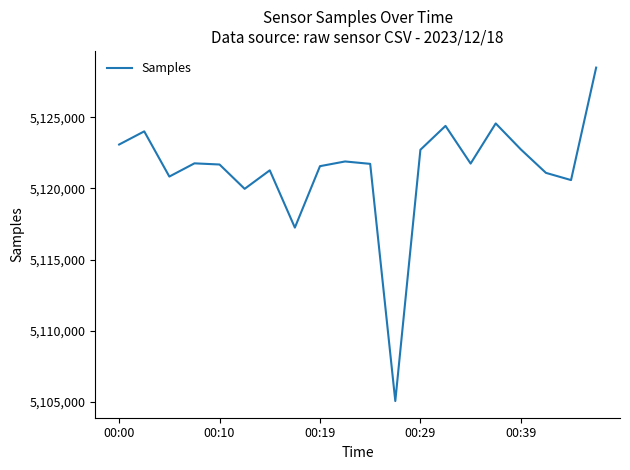

What is the difference between the maximum and minimum values?

23451